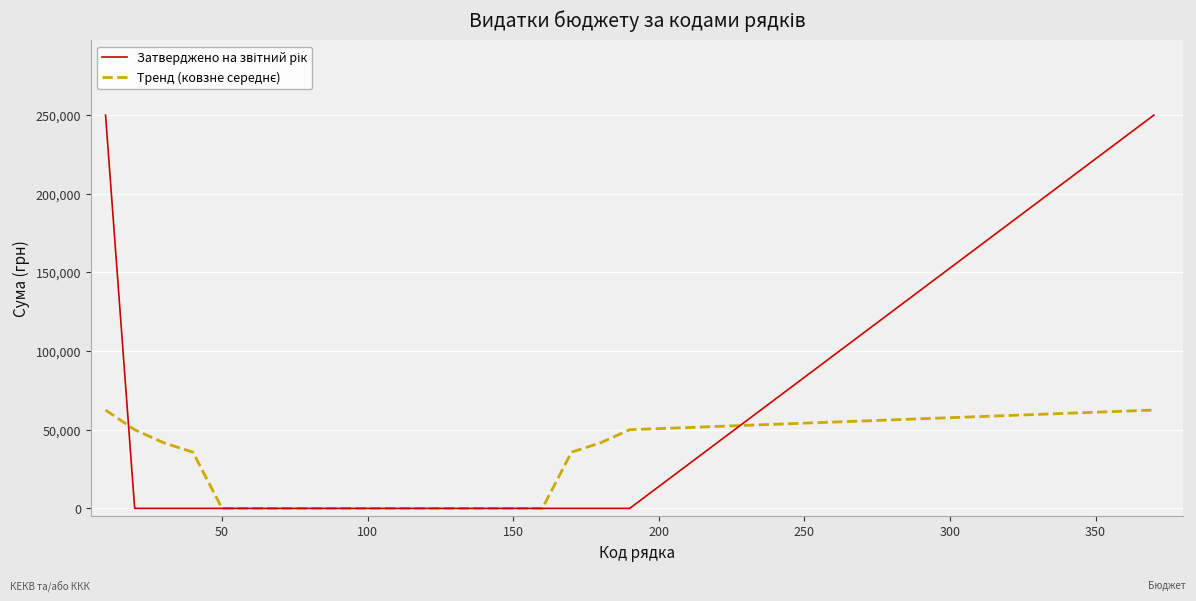

Is this an area chart (filled region under the line)?

No